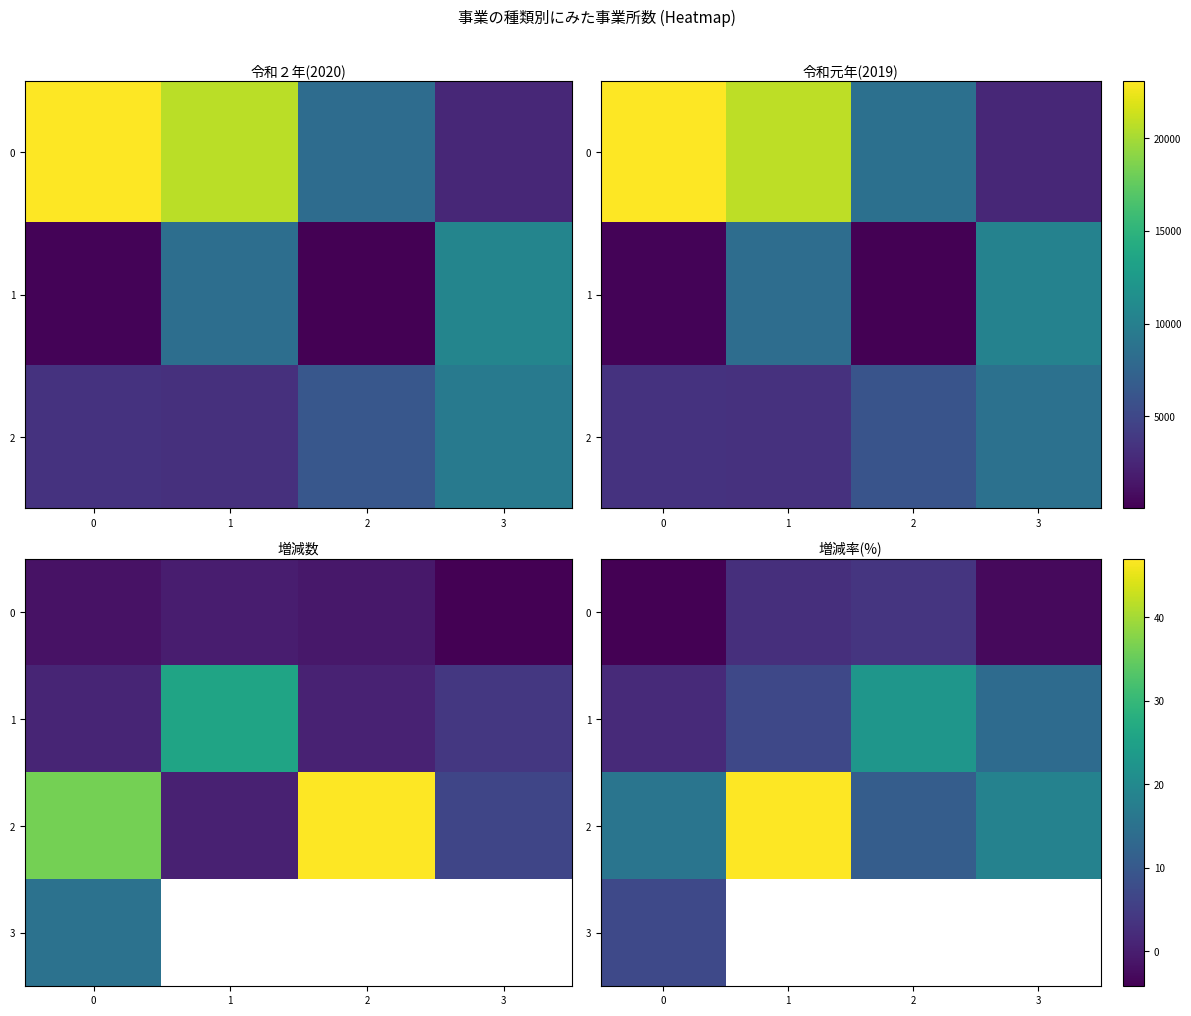

Is the value of 2 at 3 greater than the value of 1 at 3?

Yes